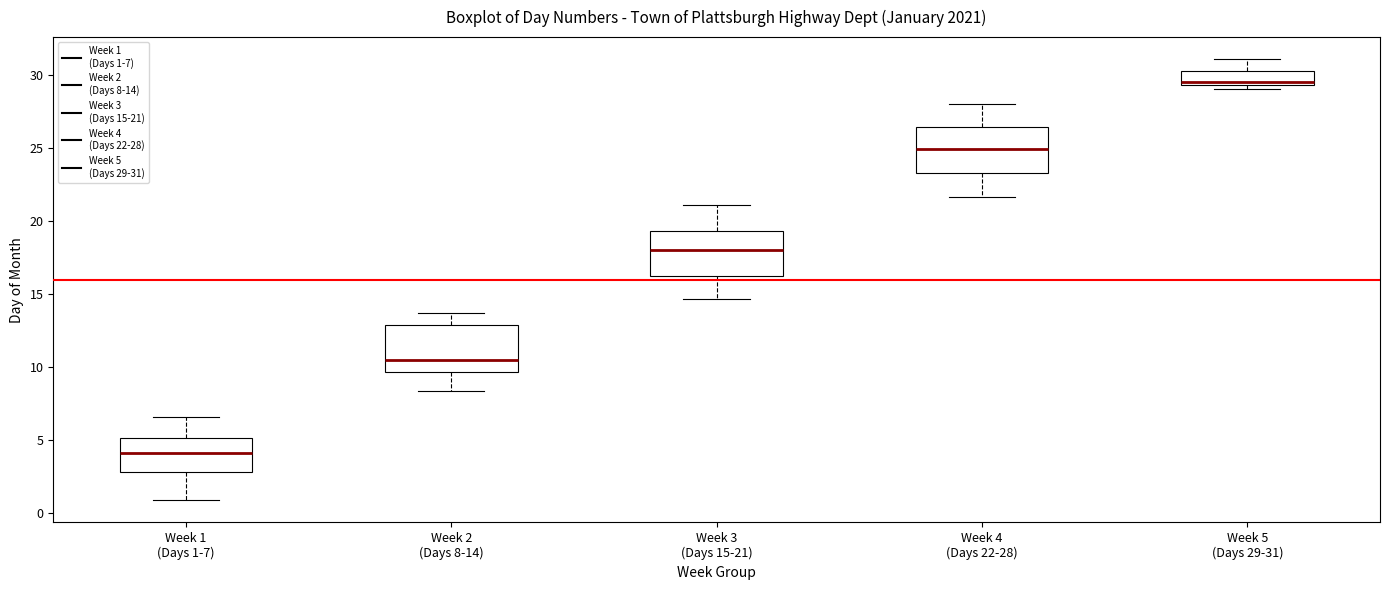

Reading left to right, read every box against the y-axis: the position of its median line, the range the box covers, and the ends of its whiskers. The values are not printed on the chart, so give them approximately, as read against the axis.

Week 1 (Days 1-7): median 4.0, box 3.0 to 5.0, whiskers 1.0 to 6.5
Week 2 (Days 8-14): median 10.5, box 9.5 to 13.0, whiskers 8.5 to 13.5
Week 3 (Days 15-21): median 18.0, box 16.0 to 19.5, whiskers 14.5 to 21.0
Week 4 (Days 22-28): median 25.0, box 23.5 to 26.5, whiskers 21.5 to 28.0
Week 5 (Days 29-31): median 29.5 (just above the box's lower edge), box 29.5 to 30.5, whiskers 29.0 to 31.0